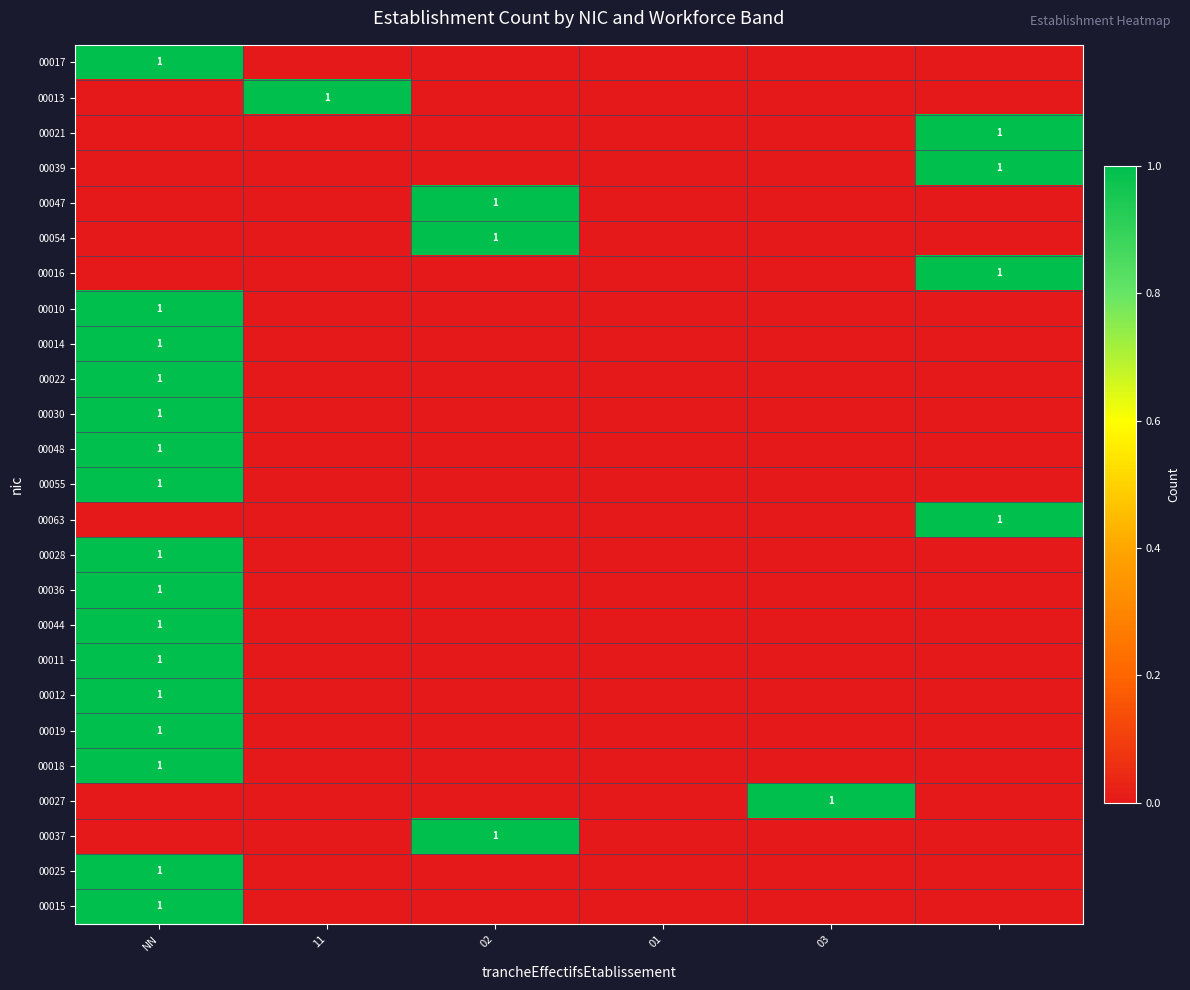

The 00022 series shows 1 at NN. True or false?

True